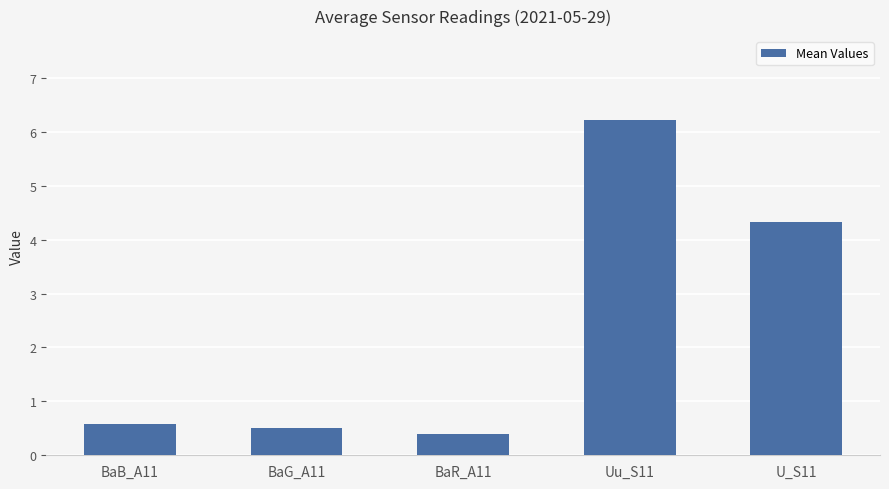

What is the smallest value displayed?

0.4